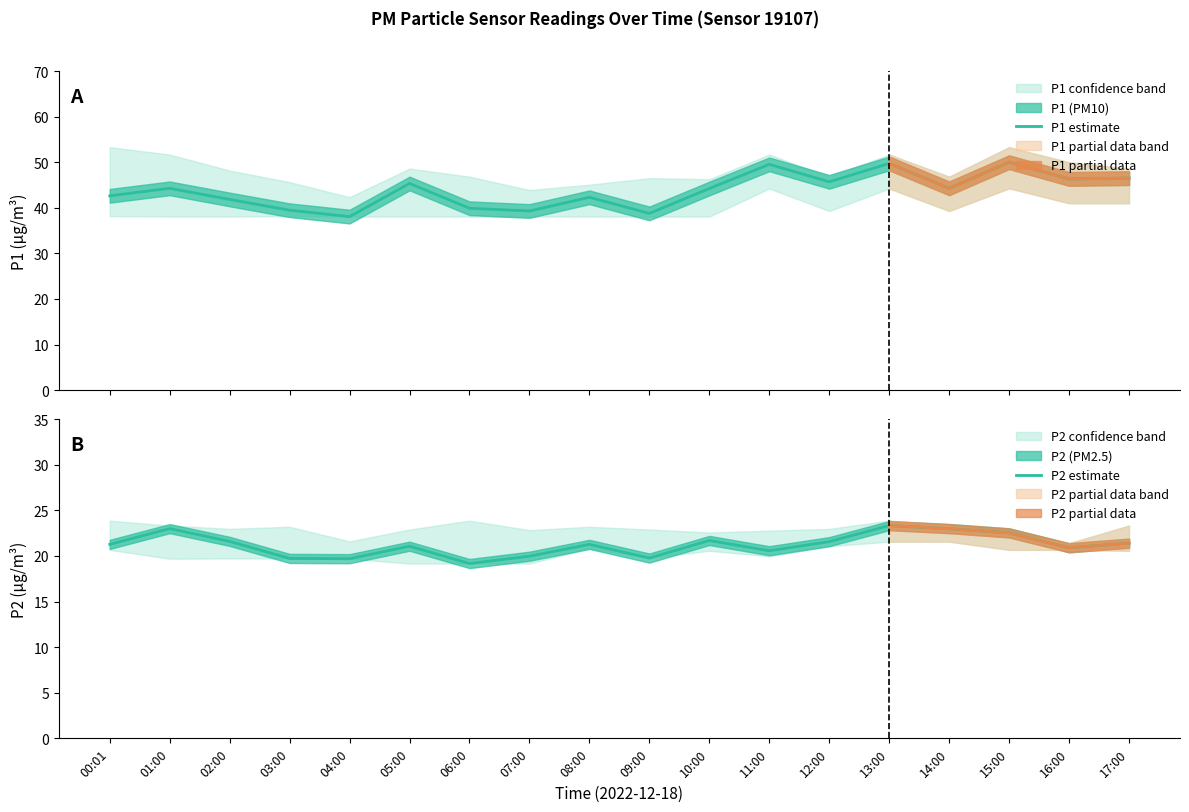

Is this an area chart (filled region under the line)?

No